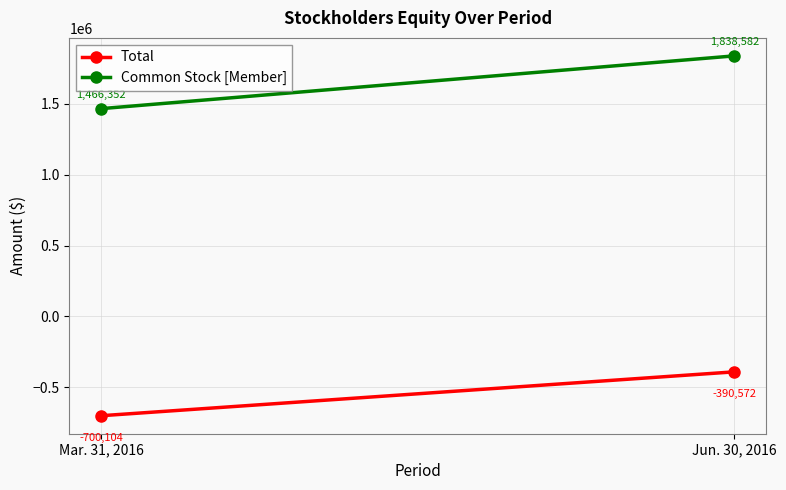

Where is Common Stock [Member] nearest to the value 1652467?

Mar. 31, 2016